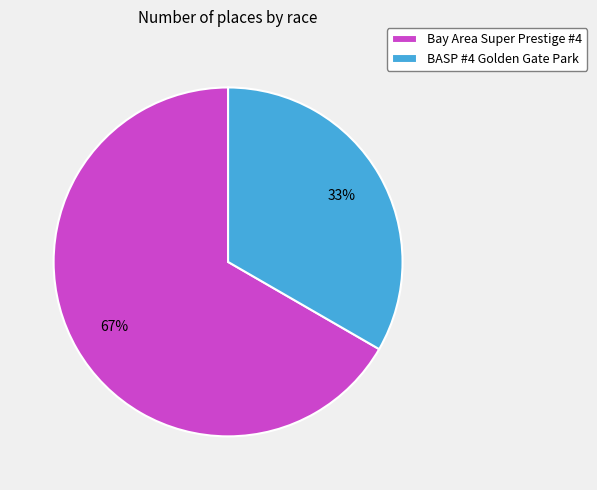

The BASP #4 Golden Gate Park slice represents 33% of the pie. True or false?

True